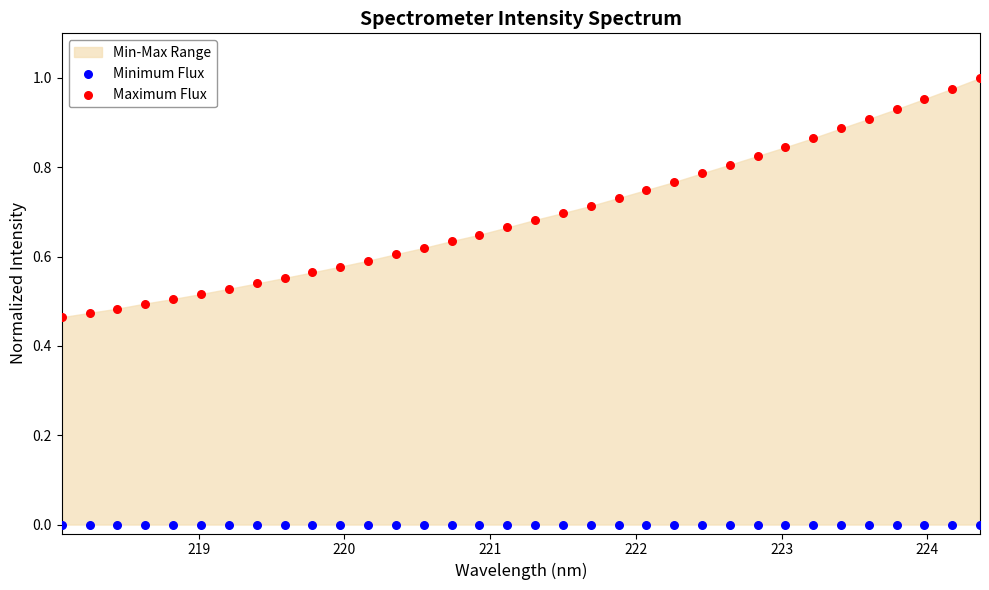

Which series reaches the maximum Y coordinate?

Maximum Flux